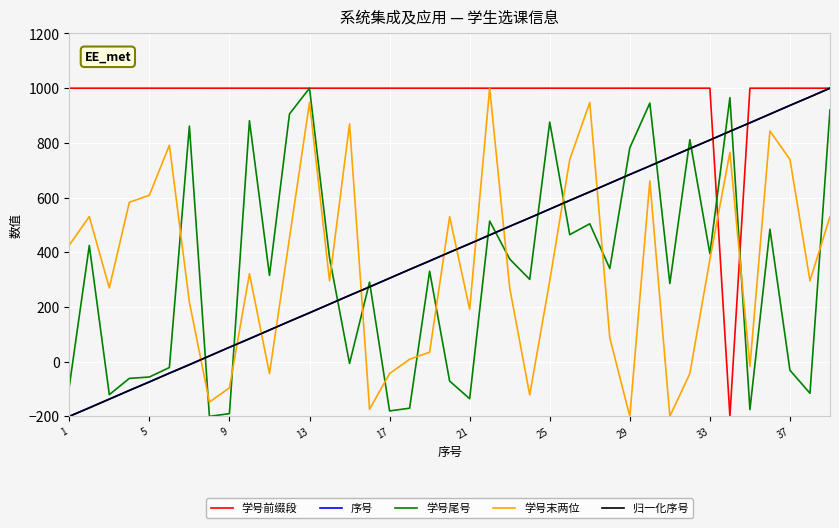

True or false: 序号 and 学号末两位 intersect in this chart.

True